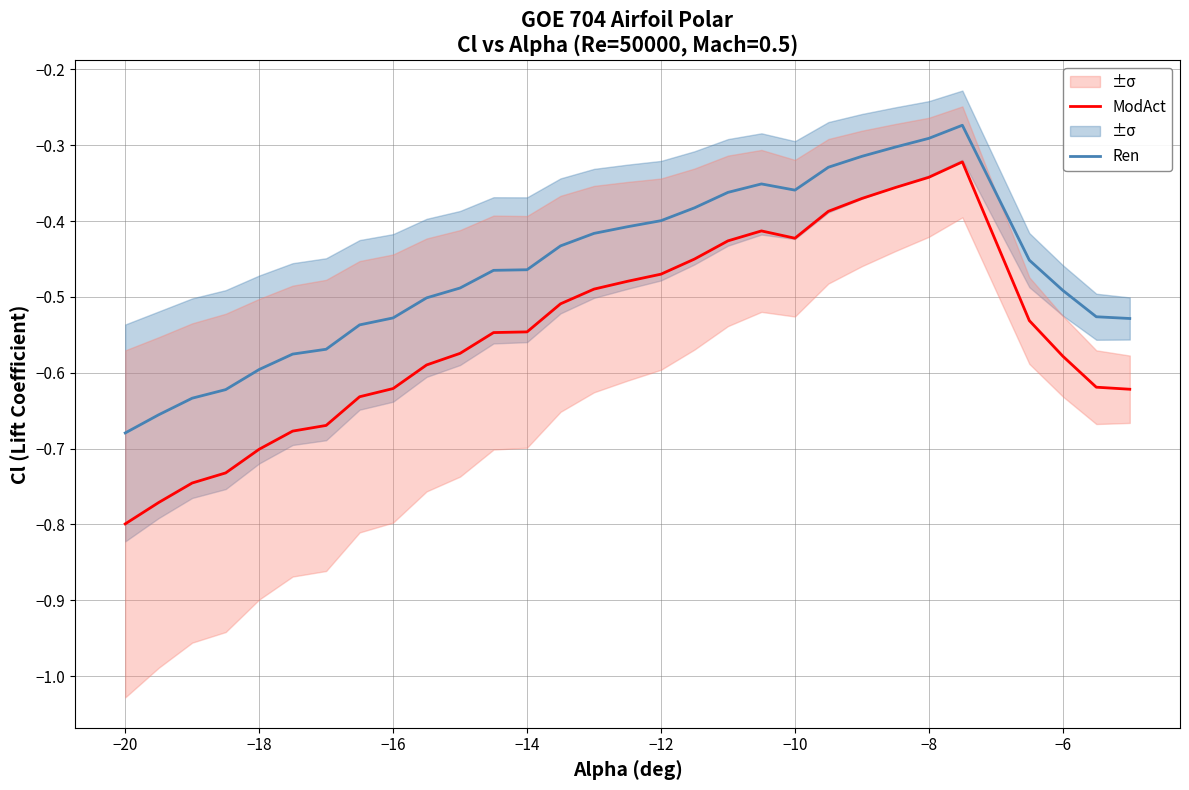

True or false: Ren and ModAct cross at least once.

False